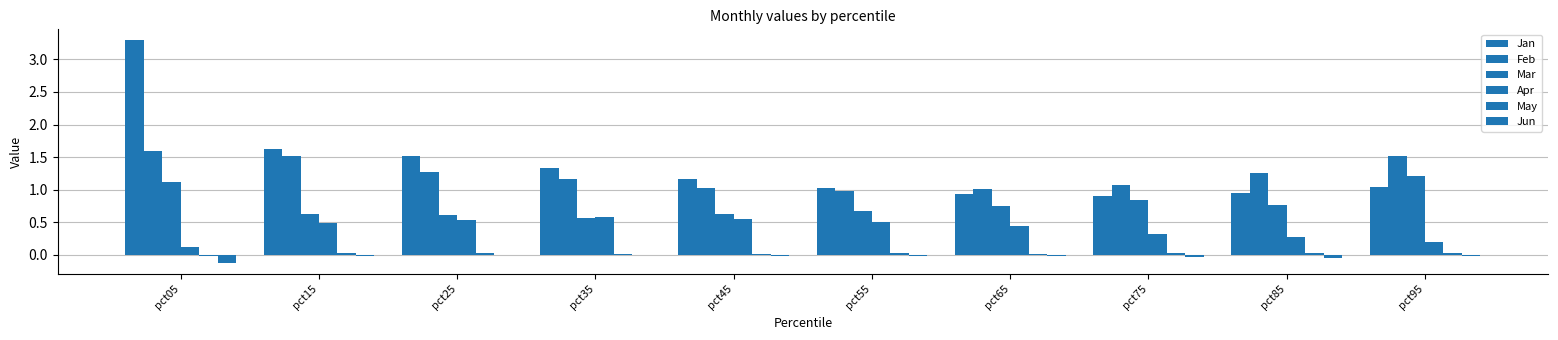

What is the total value across all series at pct25?

3.9